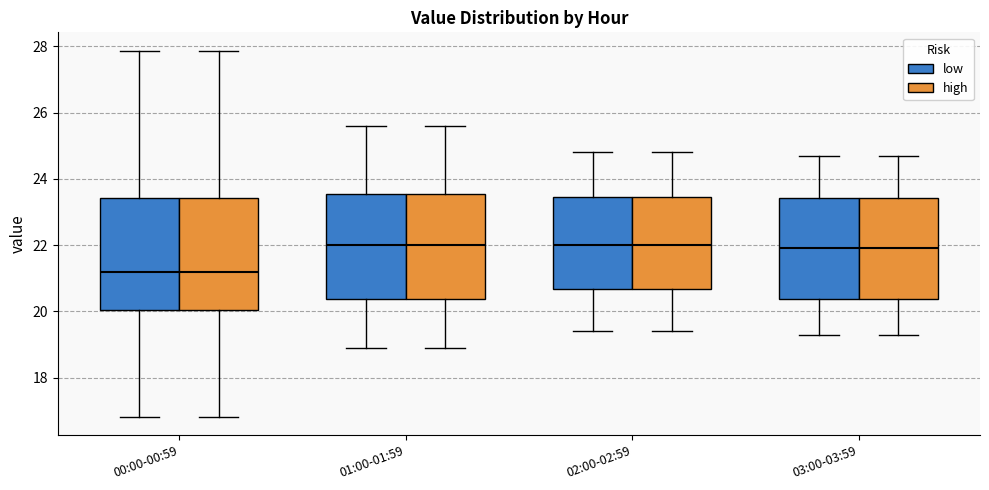

Reading left to right, read every box against the y-axis: the position of its median line, the range the box covers, and the ends of its whiskers. The values are not printed on the chart, so give them approximately, as read against the axis.

00:00-00:59 (low): median 21.2, box 20.0 to 23.4, whiskers 16.8 to 27.8
00:00-00:59 (high): median 21.2, box 20.0 to 23.4, whiskers 16.8 to 27.8
01:00-01:59 (low): median 22.0, box 20.4 to 23.6, whiskers 19.0 to 25.6
01:00-01:59 (high): median 22.0, box 20.4 to 23.6, whiskers 19.0 to 25.6
02:00-02:59 (low): median 22.0, box 20.6 to 23.4, whiskers 19.4 to 24.8
02:00-02:59 (high): median 22.0, box 20.6 to 23.4, whiskers 19.4 to 24.8
03:00-03:59 (low): median 22.0, box 20.4 to 23.4, whiskers 19.4 to 24.8
03:00-03:59 (high): median 22.0, box 20.4 to 23.4, whiskers 19.4 to 24.8